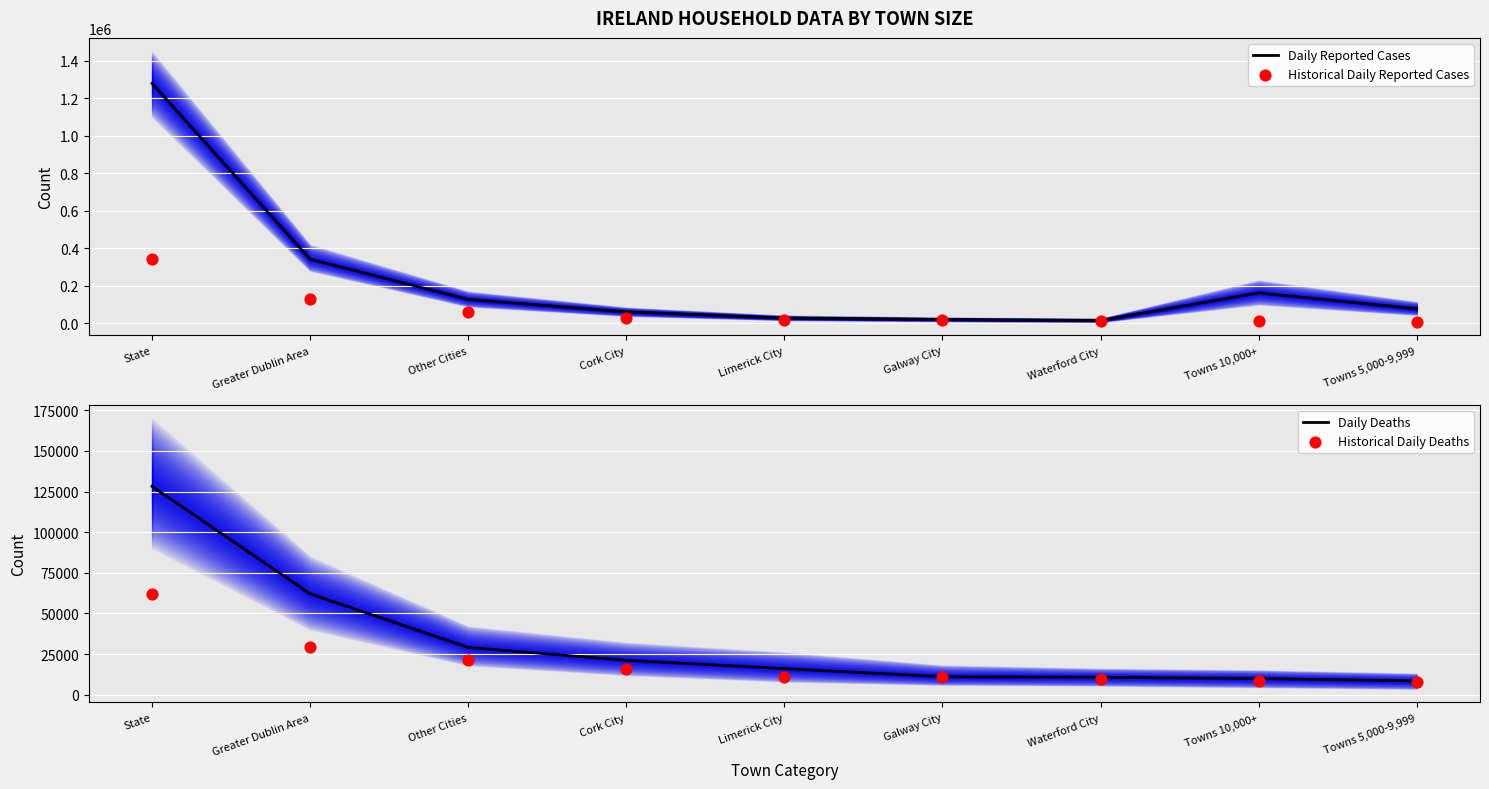

Which series has the largest Y range (max minus min)?

Daily Reported Cases